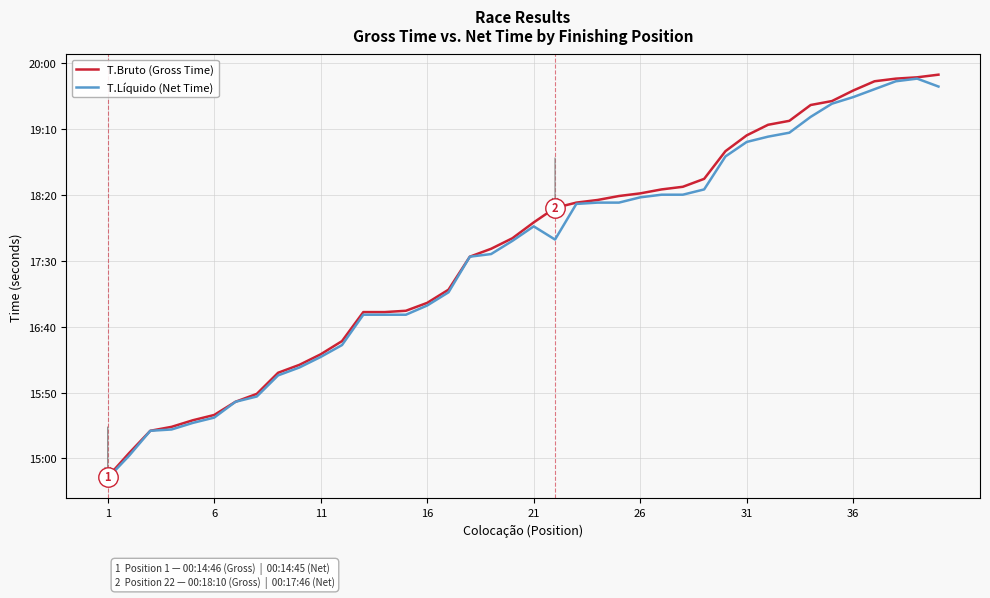

What are all the series names shown in the legend?

T.Bruto (Gross Time), T.Líquido (Net Time)